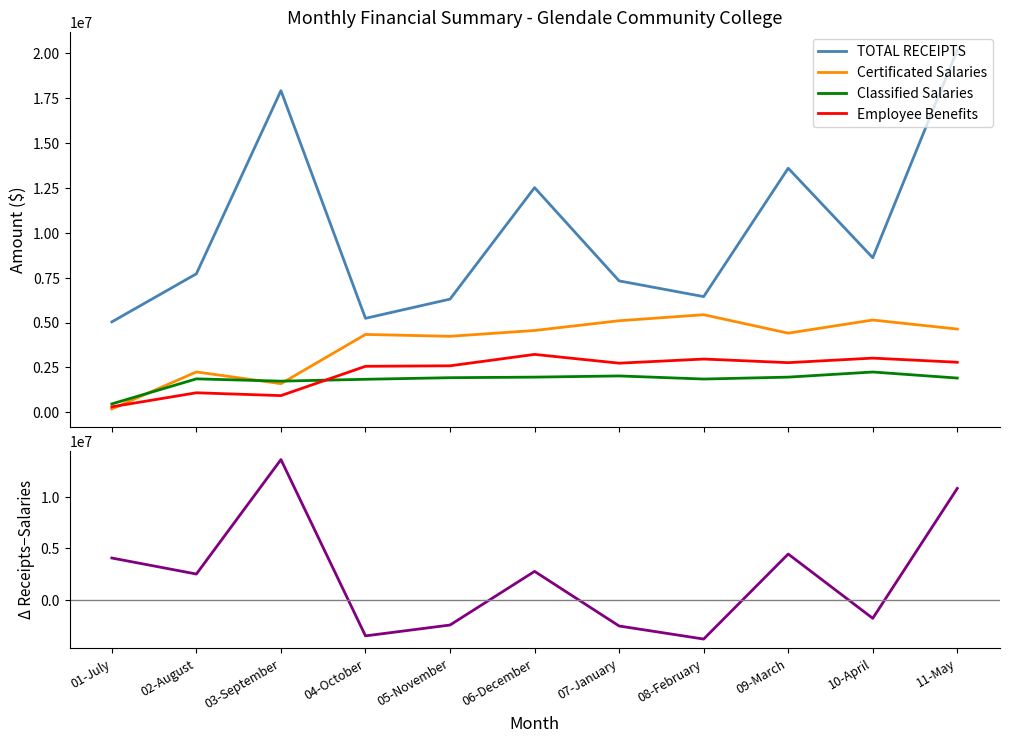

What is the smallest value displayed?

-3820298.8